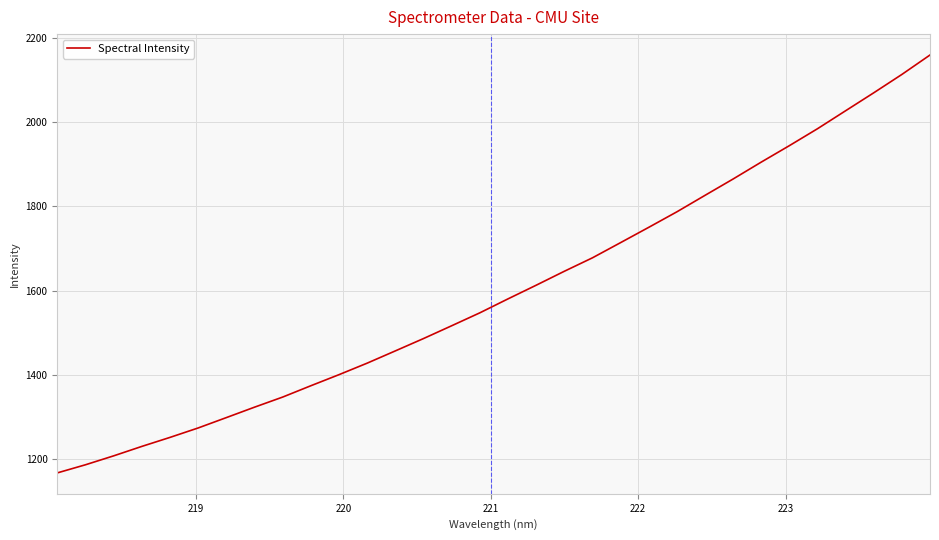

What is the greatest value displayed?

2159.4